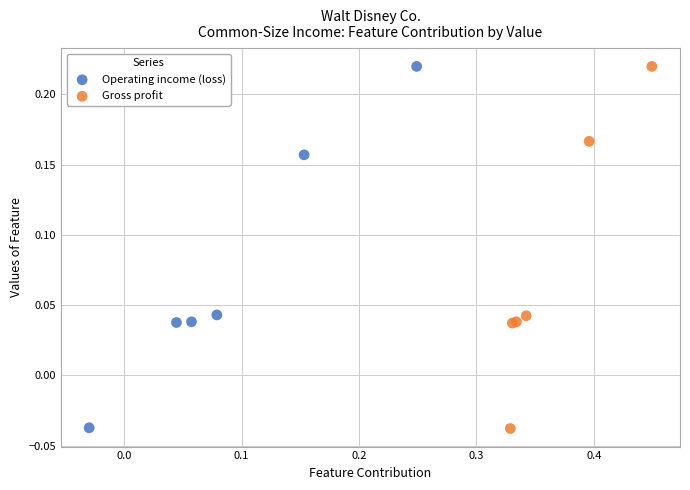

Which series has the widest spread of Y values?

Gross profit